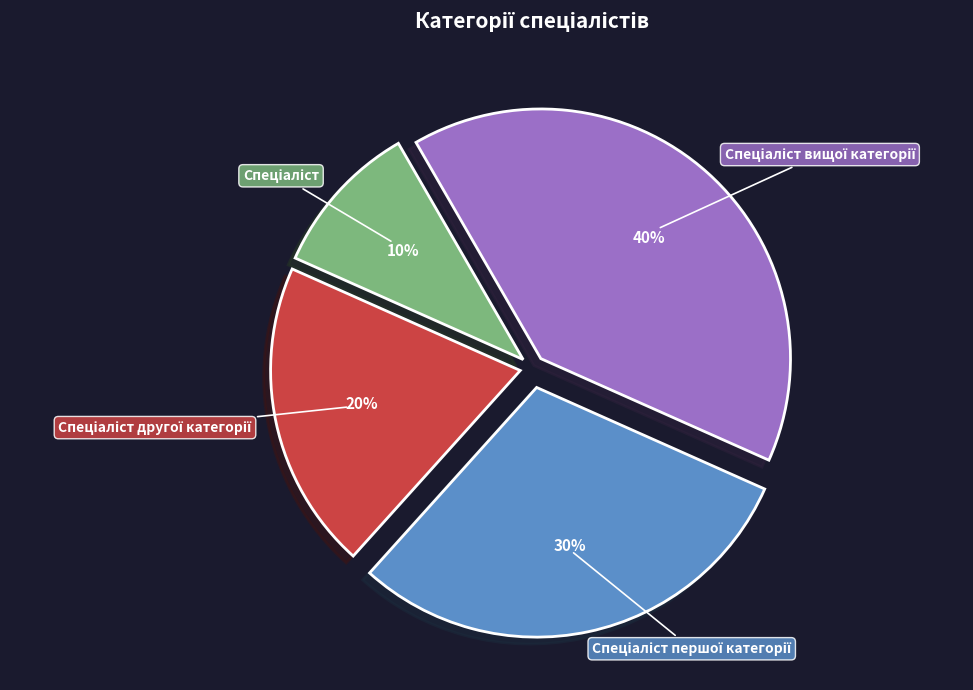

Is there a majority slice in this chart?

No